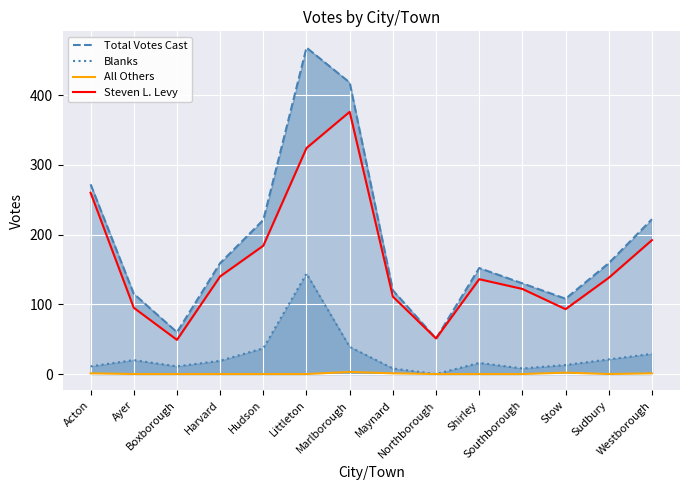

Which series has the largest range (max minus min)?

Total Votes Cast